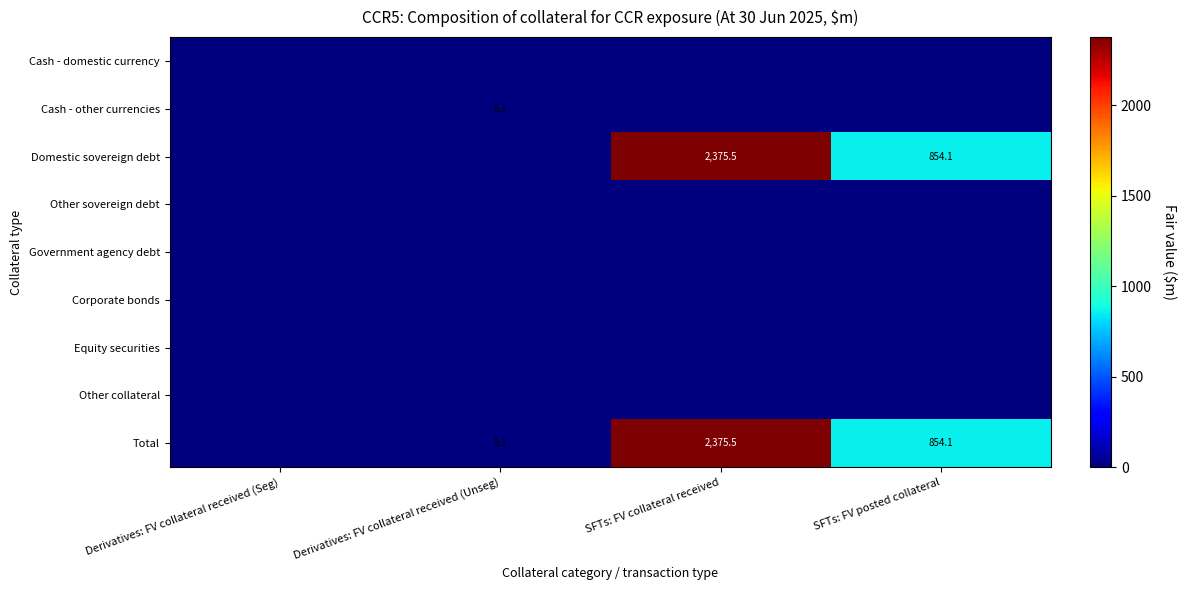

What is the difference between the Total values at SFTs: FV posted collateral and SFTs: FV collateral received?

1521.4